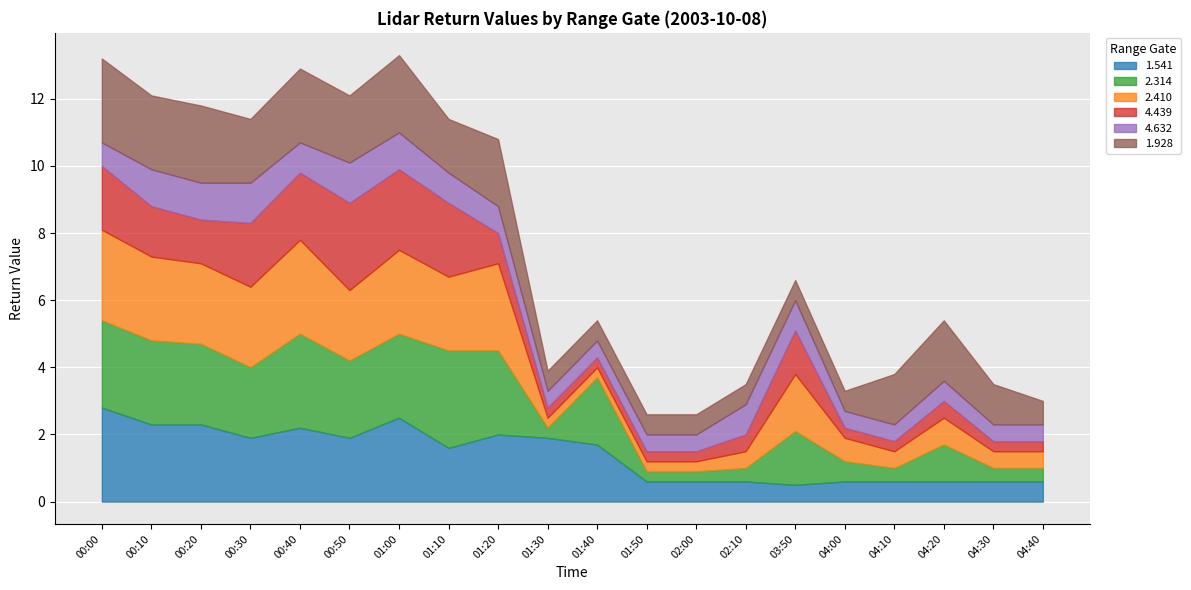

At how many categories does at least one series exceed 0?

20